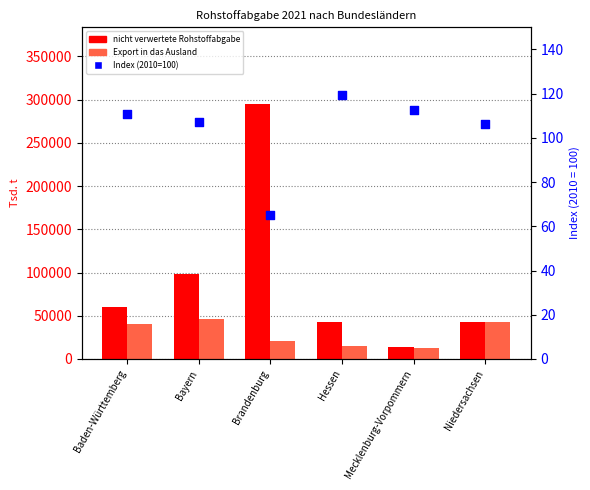

Which series reaches the maximum Y coordinate?

nicht verwertete Rohstoffabgabe